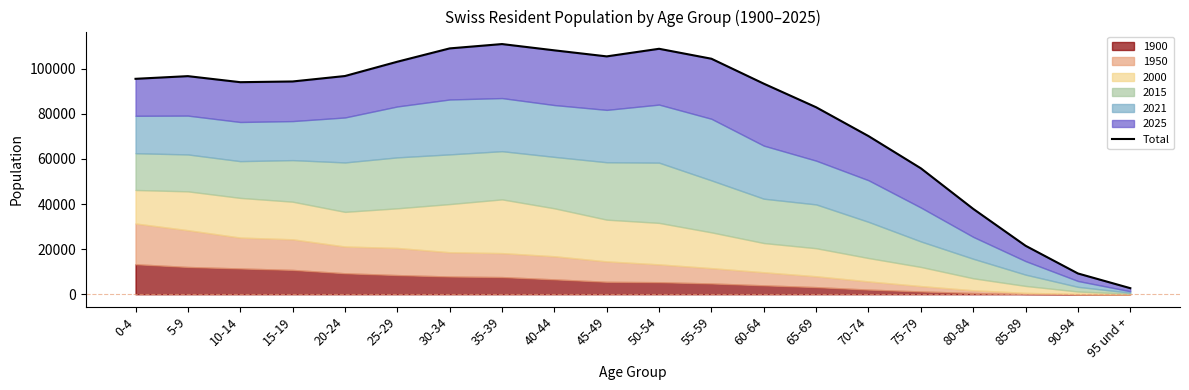

Reading left to right, list all the values displayed in this chart.

0-4=95466.2	5-9=96652.7	10-14=93975.8	15-19=94289.1	20-24=96703.8	25-29=103039.8	30-34=108942.8	35-39=110863.7	40-44=108085.3	45-49=105404.7	50-54=108772.4	55-59=104365.5	60-64=93318.0	65-69=82864.1	70-74=70098.0	75-79=55819.6	80-84=37845.3	85-89=21502.2	90-94=9225.4	95 und +=2707.9